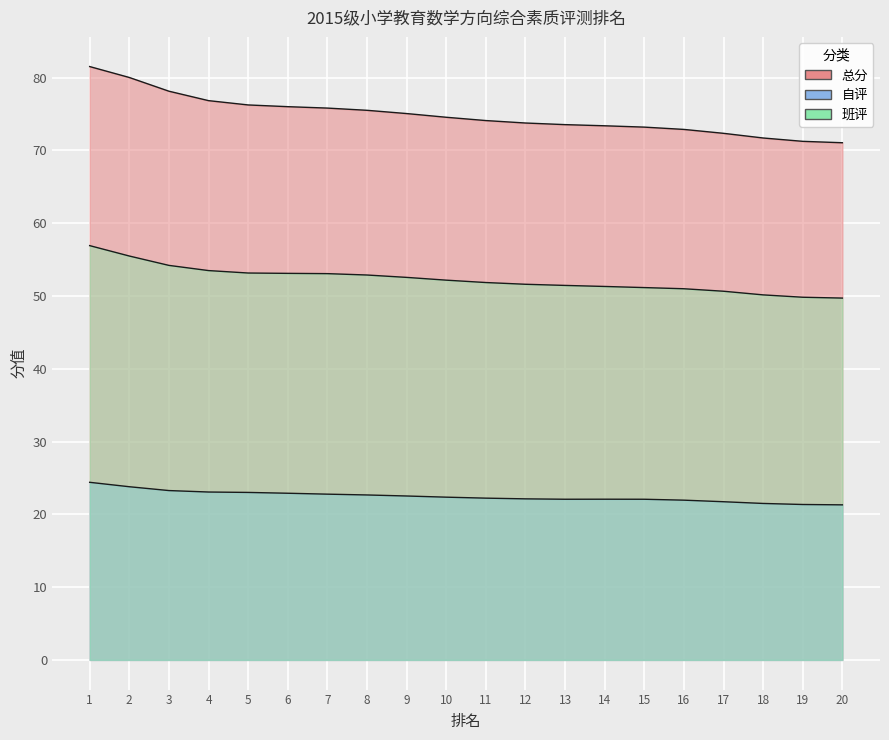

Reading left to right, extract all data points from this chart.

班评: 1=56.9	2=55.5	3=54.2	4=53.5	5=53.1	6=53.1	7=53.1	8=52.9	9=52.5	10=52.2	11=51.8	12=51.6	13=51.4	14=51.3	15=51.1	16=51.0	17=50.6	18=50.1	19=49.8	20=49.7
总分: 1=24.4	2=23.8	3=23.3	4=23.1	5=23.0	6=22.9	7=22.8	8=22.7	9=22.5	10=22.4	11=22.2	12=22.1	13=22.1	14=22.1	15=22.1	16=21.9	17=21.7	18=21.5	19=21.3	20=21.3